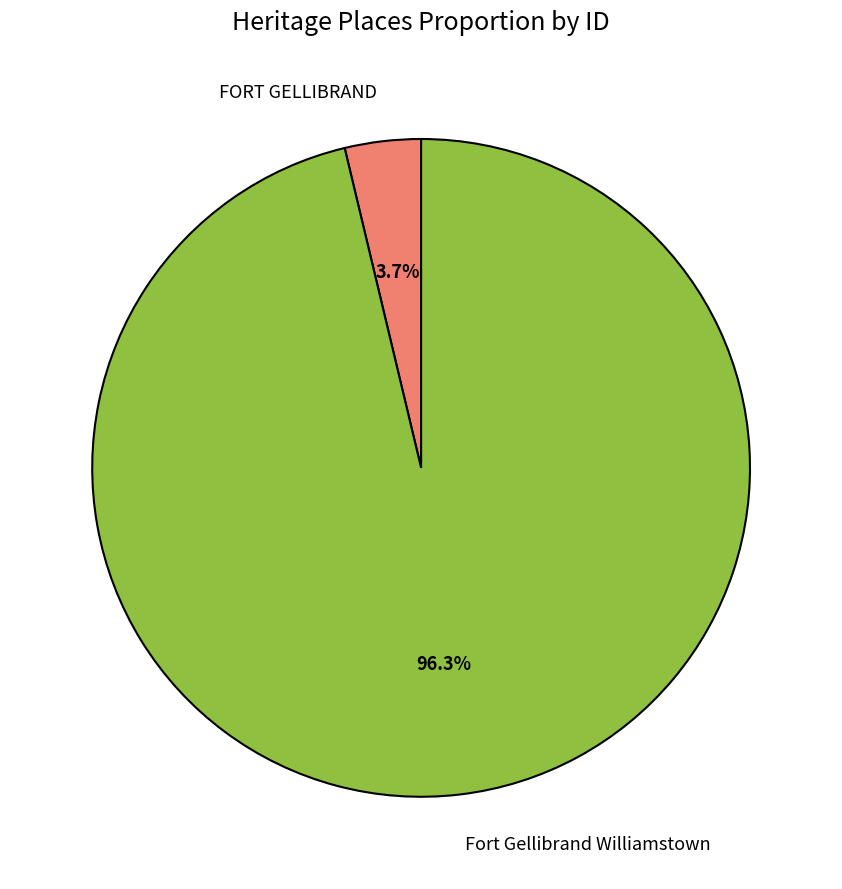

Between FORT GELLIBRAND and Fort Gellibrand Williamstown, which is larger?

Fort Gellibrand Williamstown